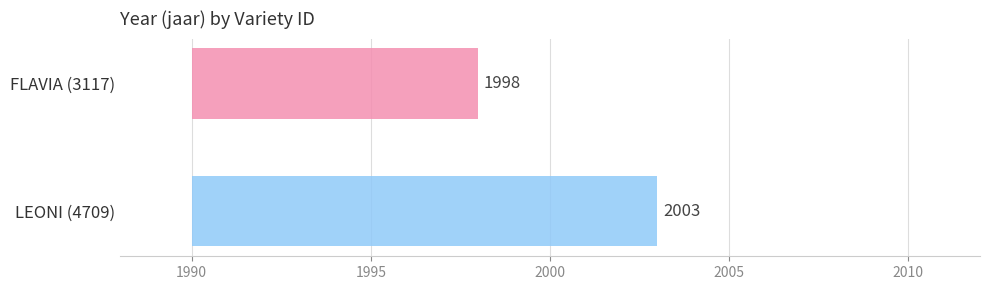

What is the label of the 1st bar from the right?

LEONI (4709)